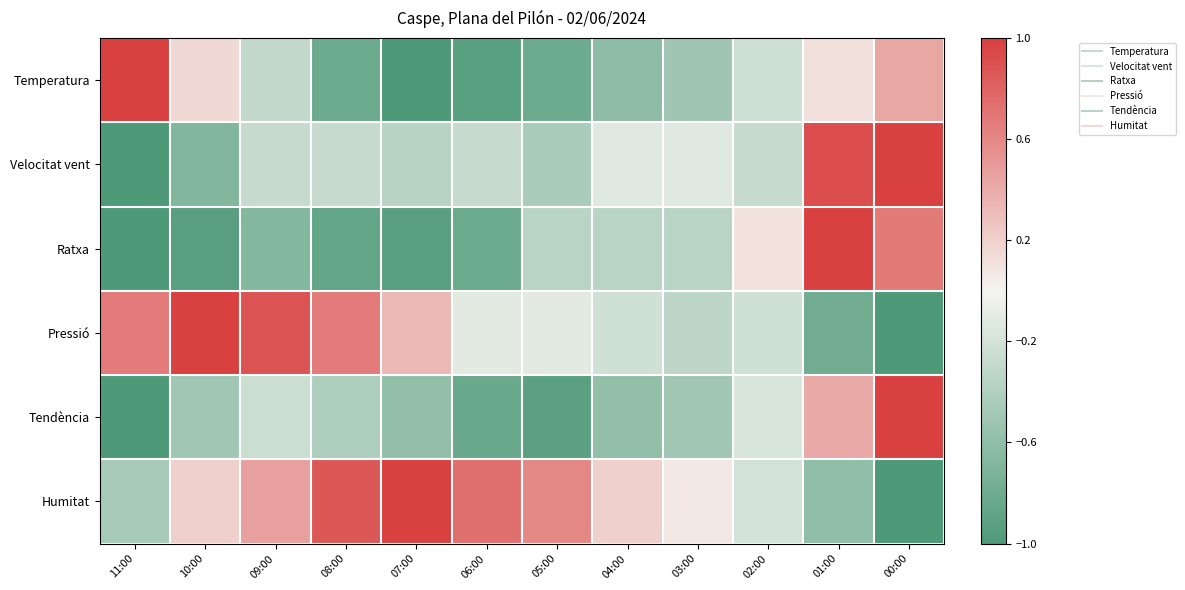

Which has a higher value, 07:00 or 08:00?

08:00